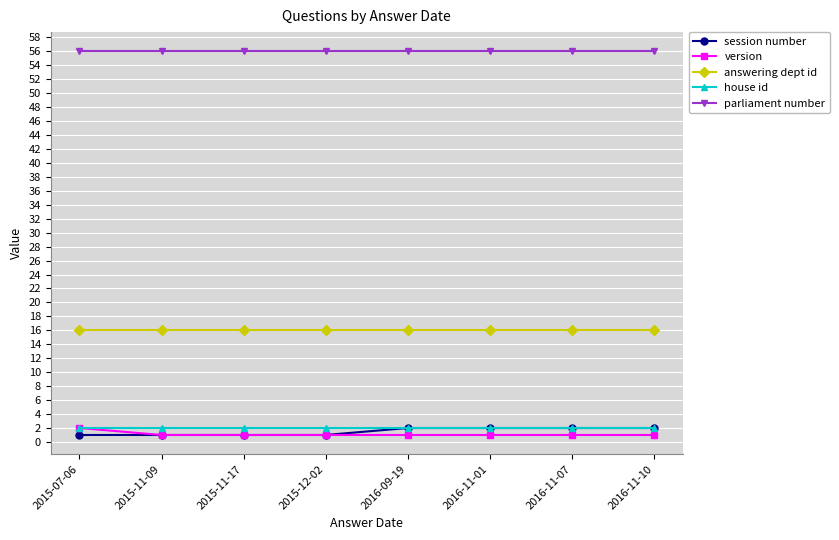

How many data points does each series have?

8